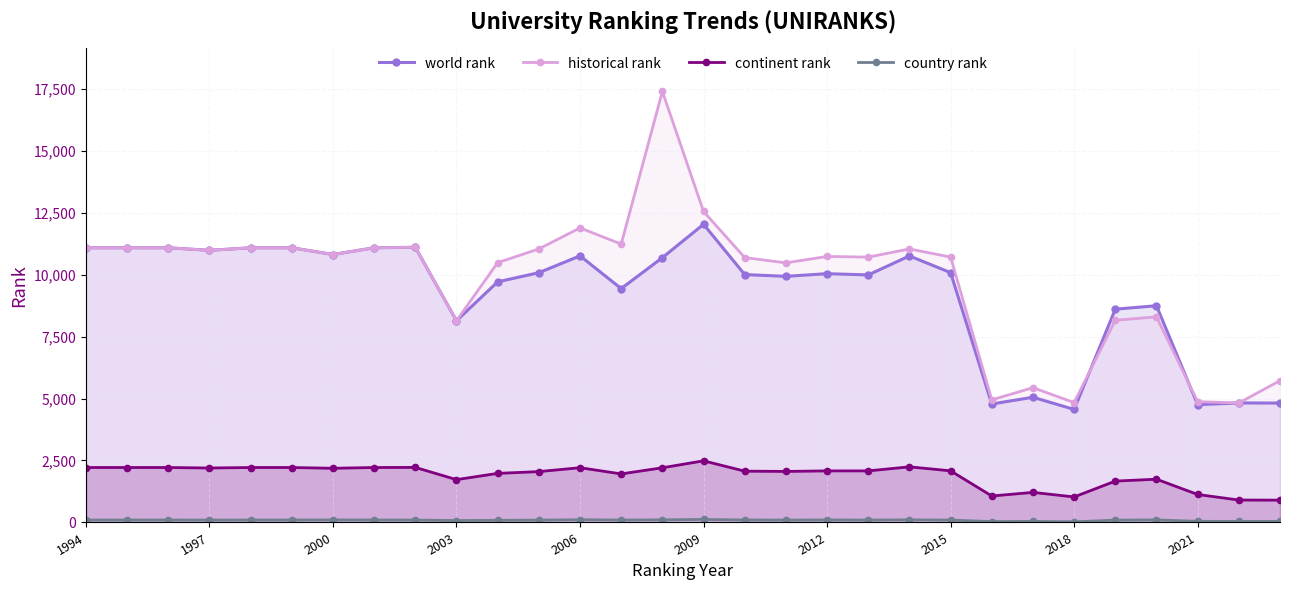

Reading left to right, extract all data points from this chart.

world rank: 11082	11082	11082	10979	11082	11082	10810	11082	11101	8139	9707	10076	10755	9435	10682	12029	10001	9929	10037	9986	10752	10079	4780	5051	4560	8605	8743	4753	4822	4817
historical rank: 11082	11082	11082	10979	11082	11082	10810	11082	11101	8139	10481	11035	11883	11231	17389	12546	10687	10473	10732	10705	11034	10707	4947	5438	4837	8158	8295	4874	4822	5721
continent rank: 2217	2217	2217	2197	2217	2217	2186	2217	2221	1728	1980	2052	2209	1959	2206	2487	2070	2059	2081	2081	2244	2083	1068	1213	1030	1669	1745	1129	905	900
country rank: 98	98	98	97	98	98	102	98	98	77	87	94	110	98	106	122	100	96	100	97	105	96	36	43	26	94	102	46	42	43